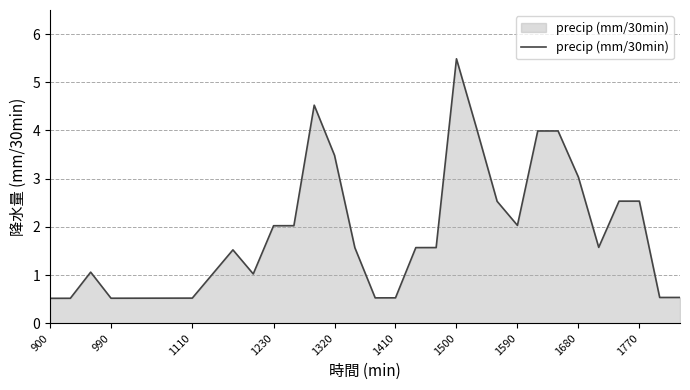

Reading left to right, transcribe all the data shown in this chart.

0.5	0.5	1.1	0.5	0.5	0.5	0.5	1.5	1.0	2.0	2.0	4.5	3.5	1.6	0.5	0.5	1.6	1.6	5.5	4.0	2.5	2.0	4.0	4.0	3.0	1.6	2.5	2.5	0.5	0.5